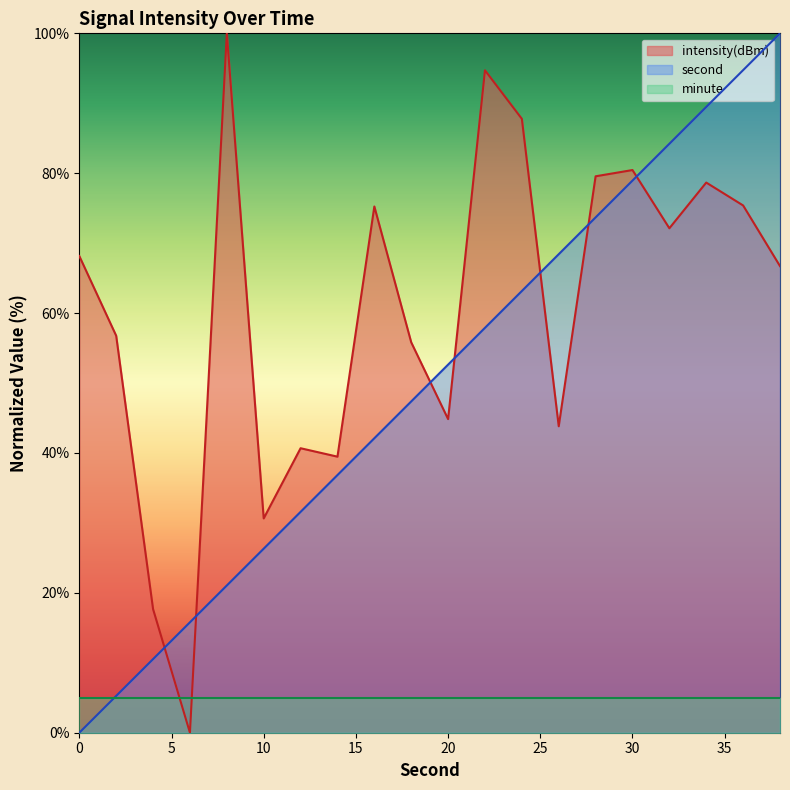

The value of intensity at 30 is 140.7. True or false?

False